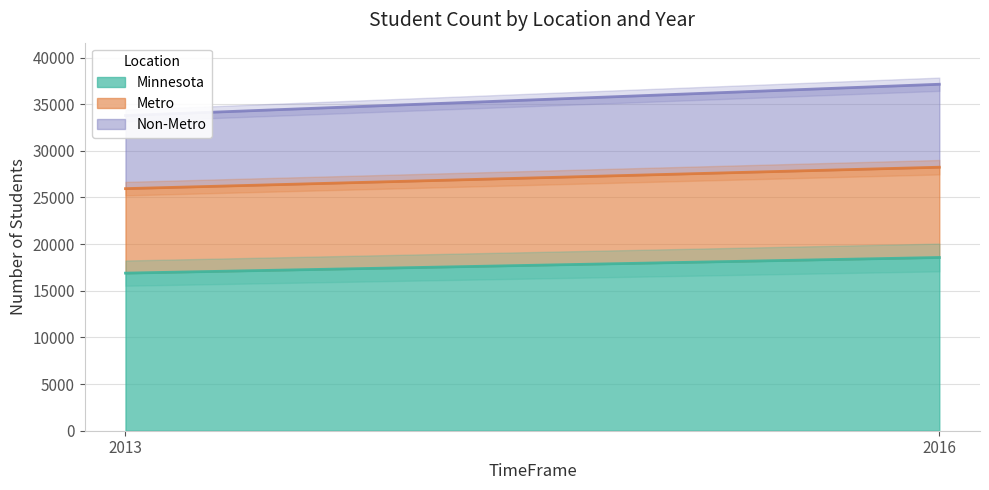

Reading left to right, transcribe all the data shown in this chart.

Minnesota: 16893	18570
Metro: 9057	9676
Non-Metro: 7836	8894